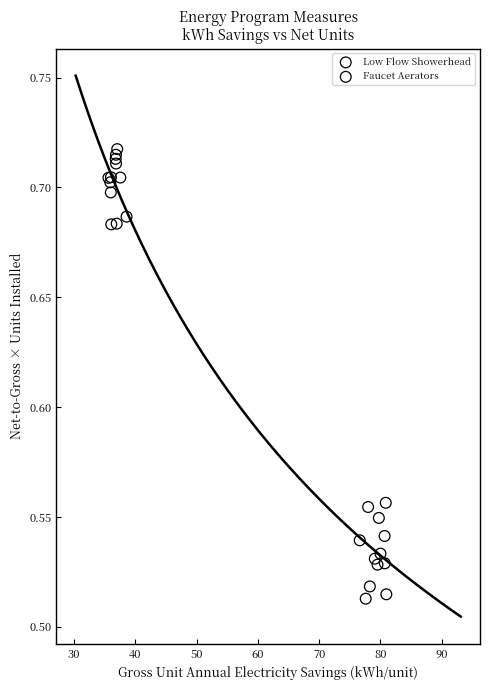

What are all the series names shown in the legend?

Low Flow Showerhead, Faucet Aerators